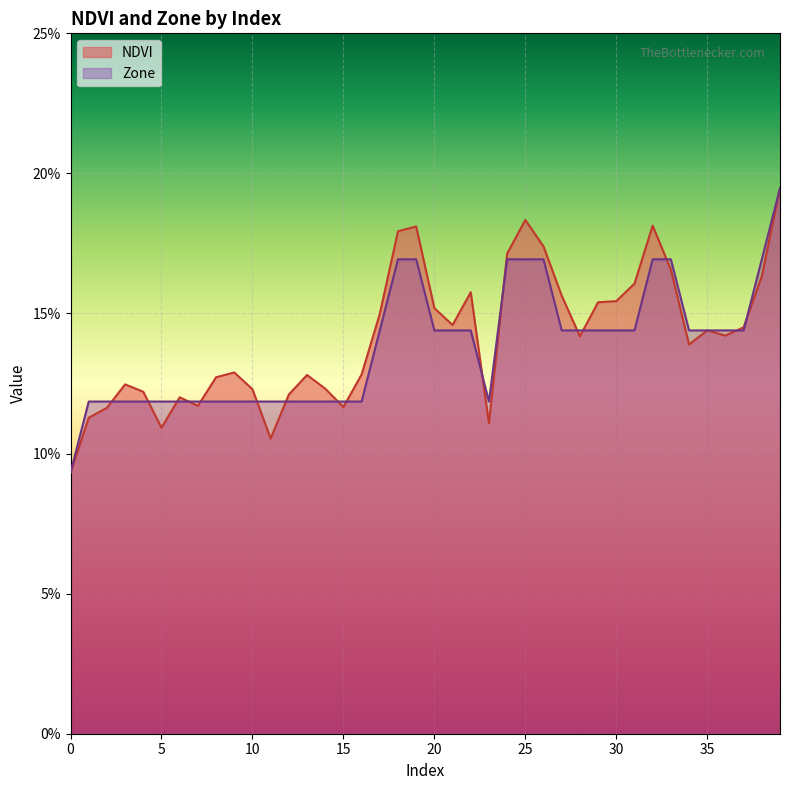

At which category does Zone reach its first local valley?

23